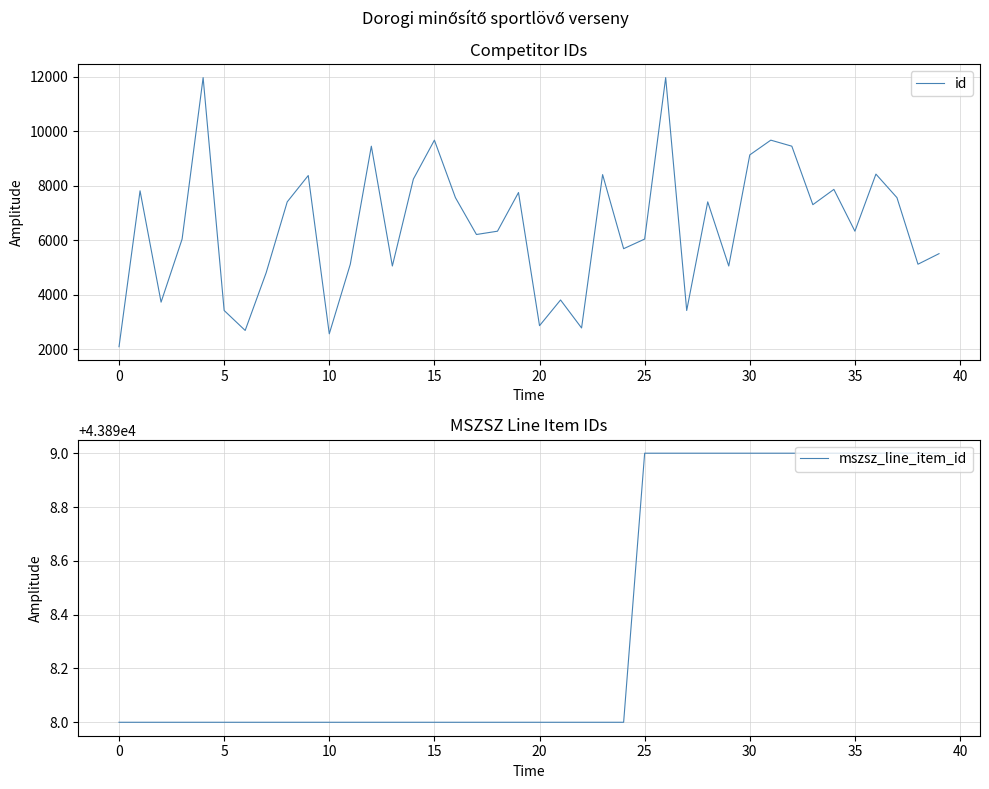

True or false: id and mszsz_line_item_id intersect in this chart.

False